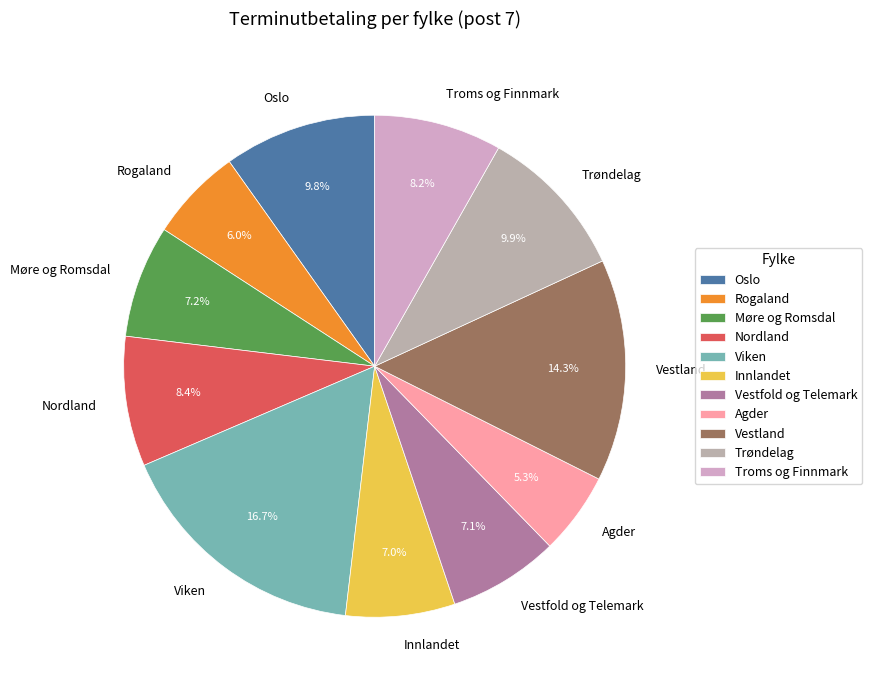

How many segments does this pie chart have?

11